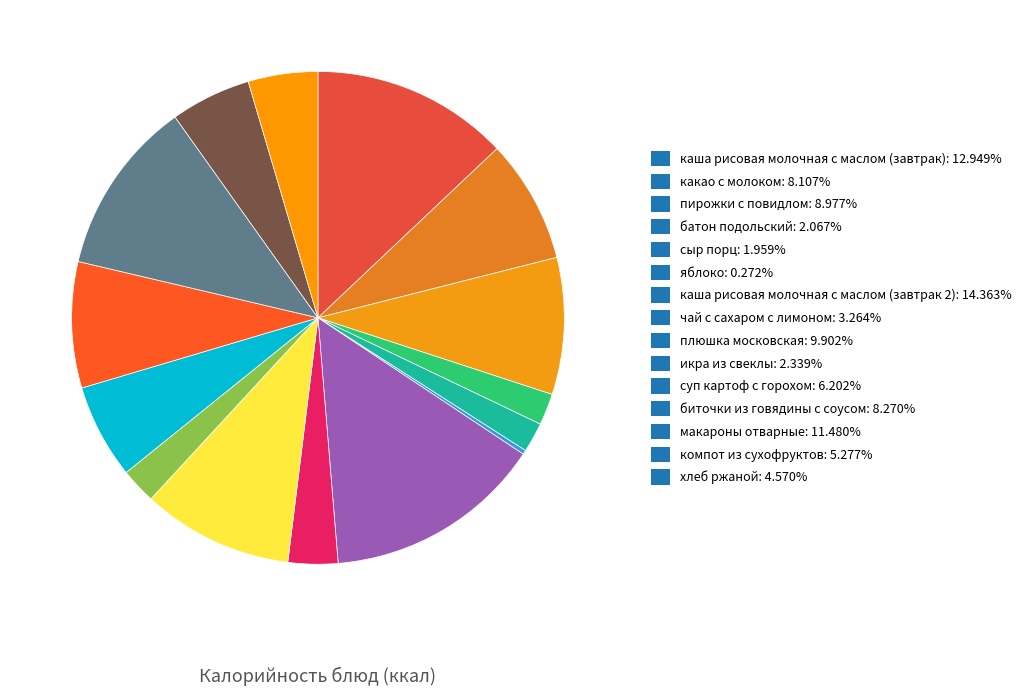

How many segments does this pie chart have?

15